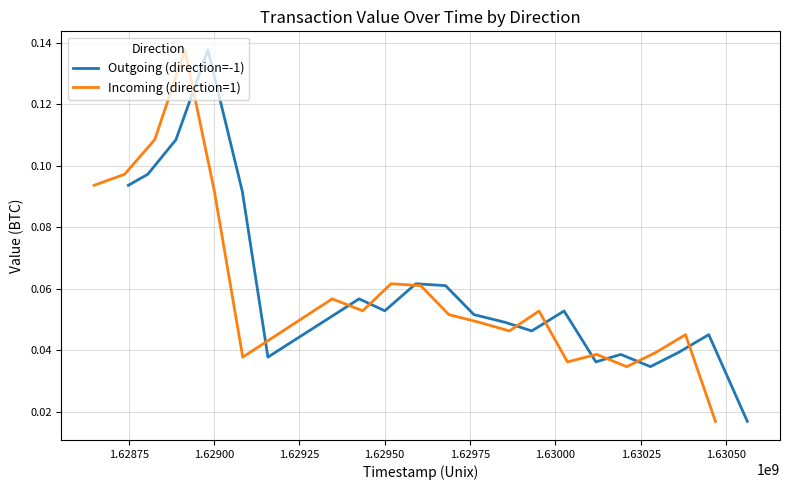

How many interior local valleys does the Incoming (direction=1) series have?

5